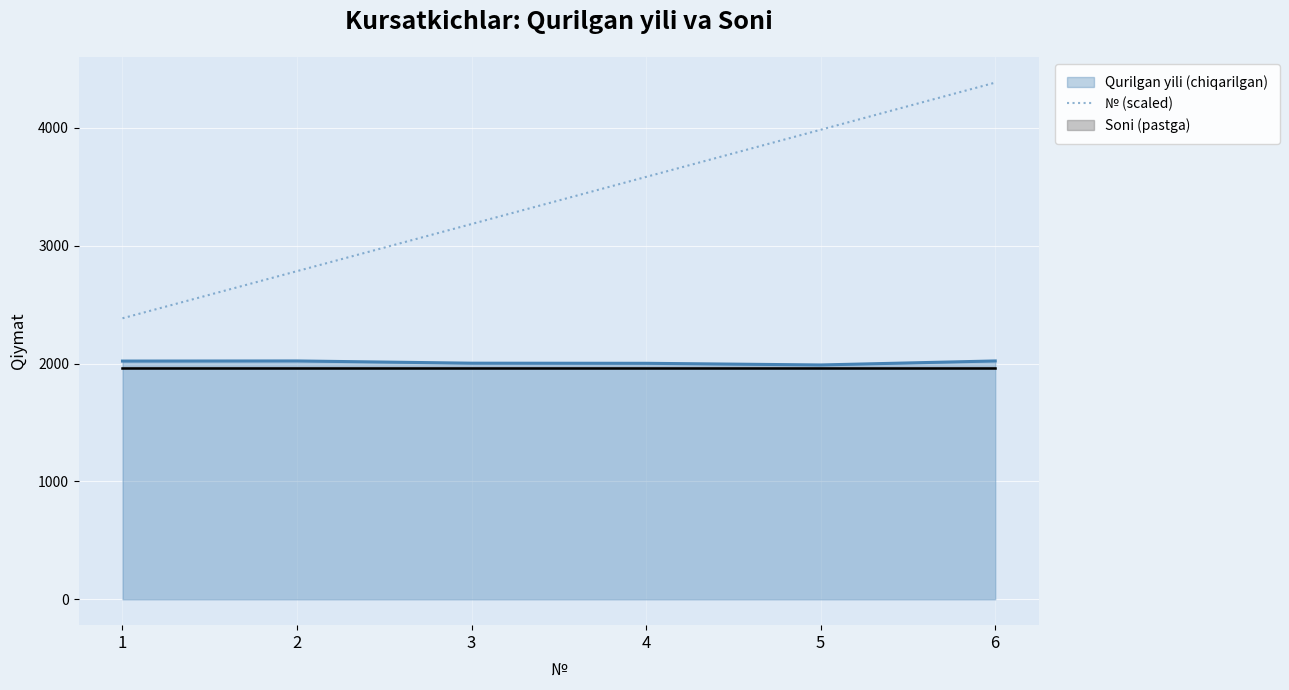

List the labels in order of value, smallest first.

1, 2, 3, 4, 5, 6